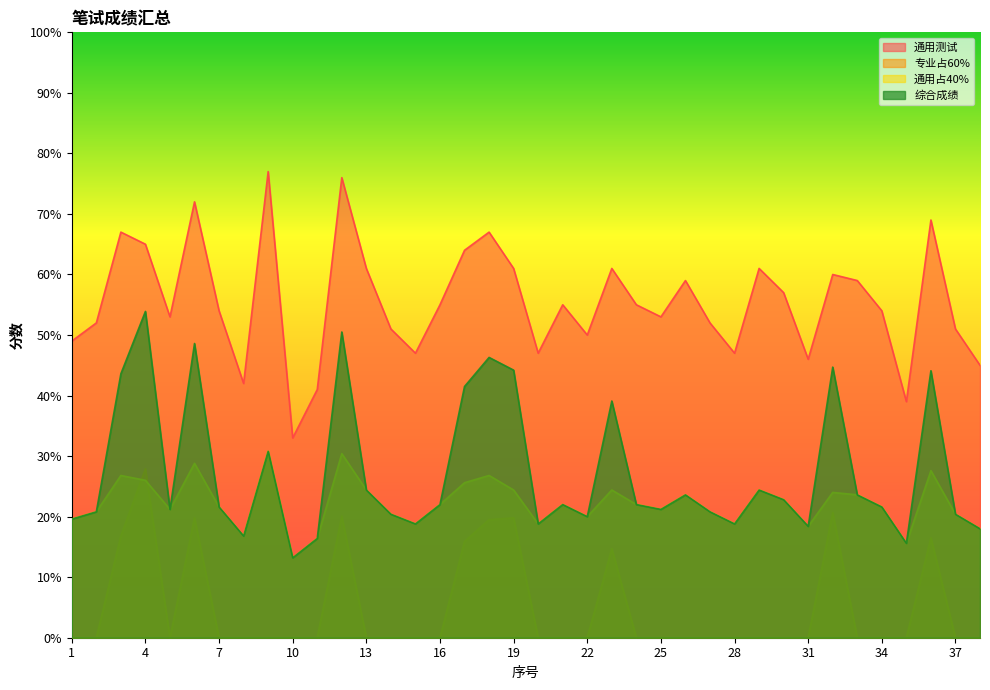

Reading right to left, what are all the values shown in this chart?

通用测试: 45.0	51.0	69.0	39.0	54.0	59.0	60.0	46.0	57.0	61.0	47.0	52.0	59.0	53.0	55.0	61.0	50.0	55.0	47.0	61.0	67.0	64.0	55.0	47.0	51.0	61.0	76.0	41.0	33.0	77.0	42.0	54.0	72.0	53.0	65.0	67.0	52.0	49.0
专业占60%: 0.0	0.0	16.5	0.0	0.0	0.0	20.7	0.0	0.0	0.0	0.0	0.0	0.0	0.0	0.0	14.7	0.0	0.0	0.0	19.8	19.5	15.9	0.0	0.0	0.0	0.0	20.1	0.0	0.0	0.0	0.0	0.0	19.8	0.0	27.9	16.8	0.0	0.0
通用占40%: 18.0	20.4	27.6	15.6	21.6	23.6	24.0	18.4	22.8	24.4	18.8	20.8	23.6	21.2	22.0	24.4	20.0	22.0	18.8	24.4	26.8	25.6	22.0	18.8	20.4	24.4	30.4	16.4	13.2	30.8	16.8	21.6	28.8	21.2	26.0	26.8	20.8	19.6
综合成绩: 18.0	20.4	44.1	15.6	21.6	23.6	44.7	18.4	22.8	24.4	18.8	20.8	23.6	21.2	22.0	39.1	20.0	22.0	18.8	44.2	46.3	41.5	22.0	18.8	20.4	24.4	50.5	16.4	13.2	30.8	16.8	21.6	48.6	21.2	53.9	43.6	20.8	19.6